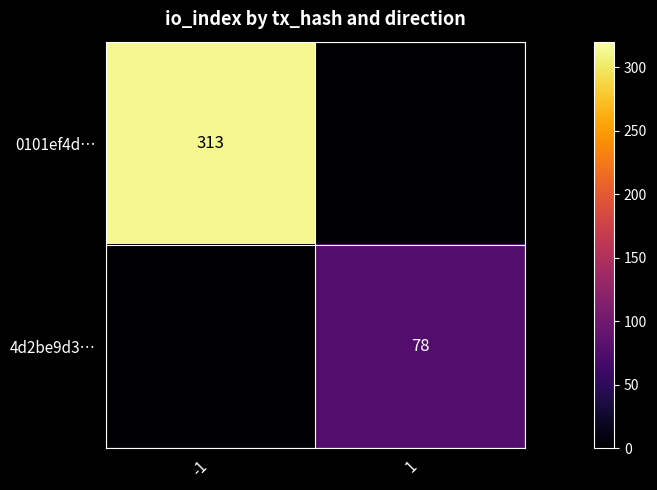

True or false: 0101ef4d… has a value of 313 at -1.

True